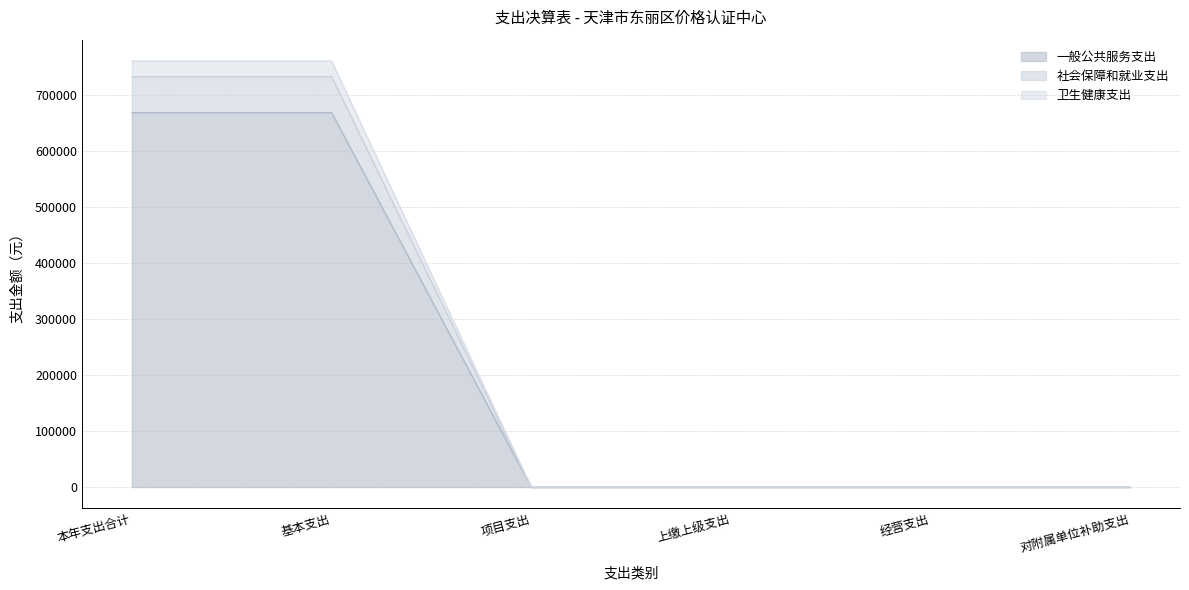

Reading left to right, extract all data points from this chart.

一般公共服务支出: 本年支出合计=733730.0	基本支出=733730.0	项目支出=0.0	上缴上级支出=0.0	经营支出=0.0	对附属单位补助支出=0.0
社会保障和就业支出: 本年支出合计=669467.4	基本支出=669467.4	项目支出=0.0	上缴上级支出=0.0	经营支出=0.0	对附属单位补助支出=0.0
卫生健康支出: 本年支出合计=761670.8	基本支出=761670.8	项目支出=0.0	上缴上级支出=0.0	经营支出=0.0	对附属单位补助支出=0.0